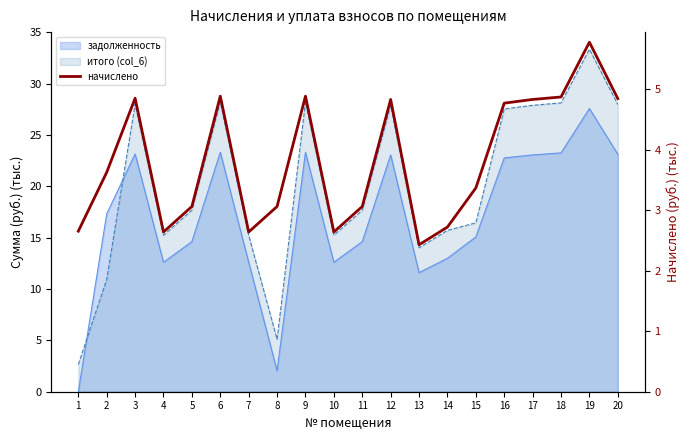

Reading left to right, transcribe all the data shown in this chart.

2.7	3.6	4.9	2.6	3.1	4.9	2.6	3.1	4.9	2.6	3.1	4.8	2.4	2.7	3.4	4.8	4.8	4.9	5.8	4.8